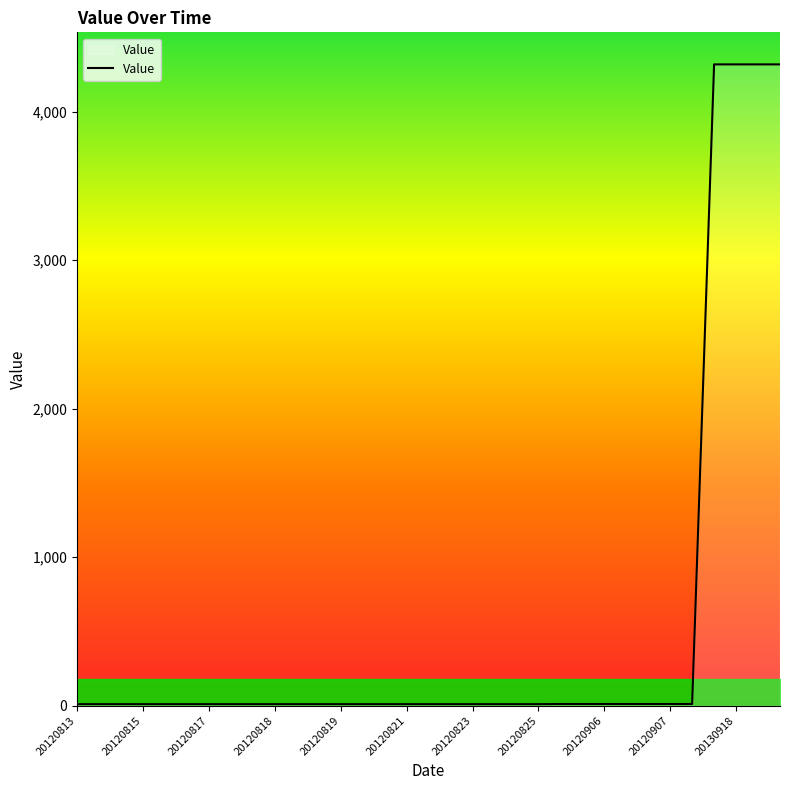

Count the number of categories in the chart.

33